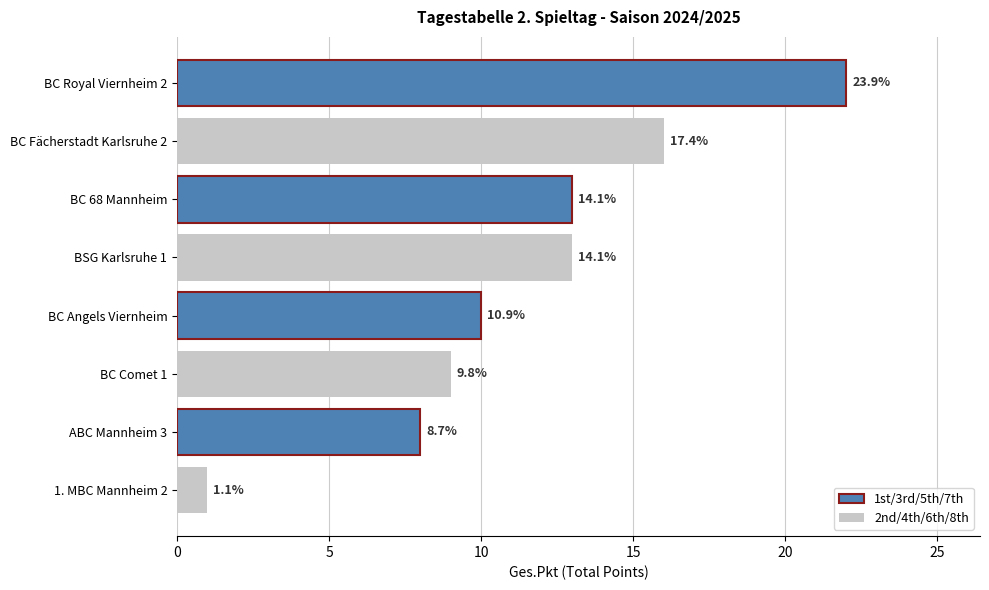

Does the chart contain any negative values?

No